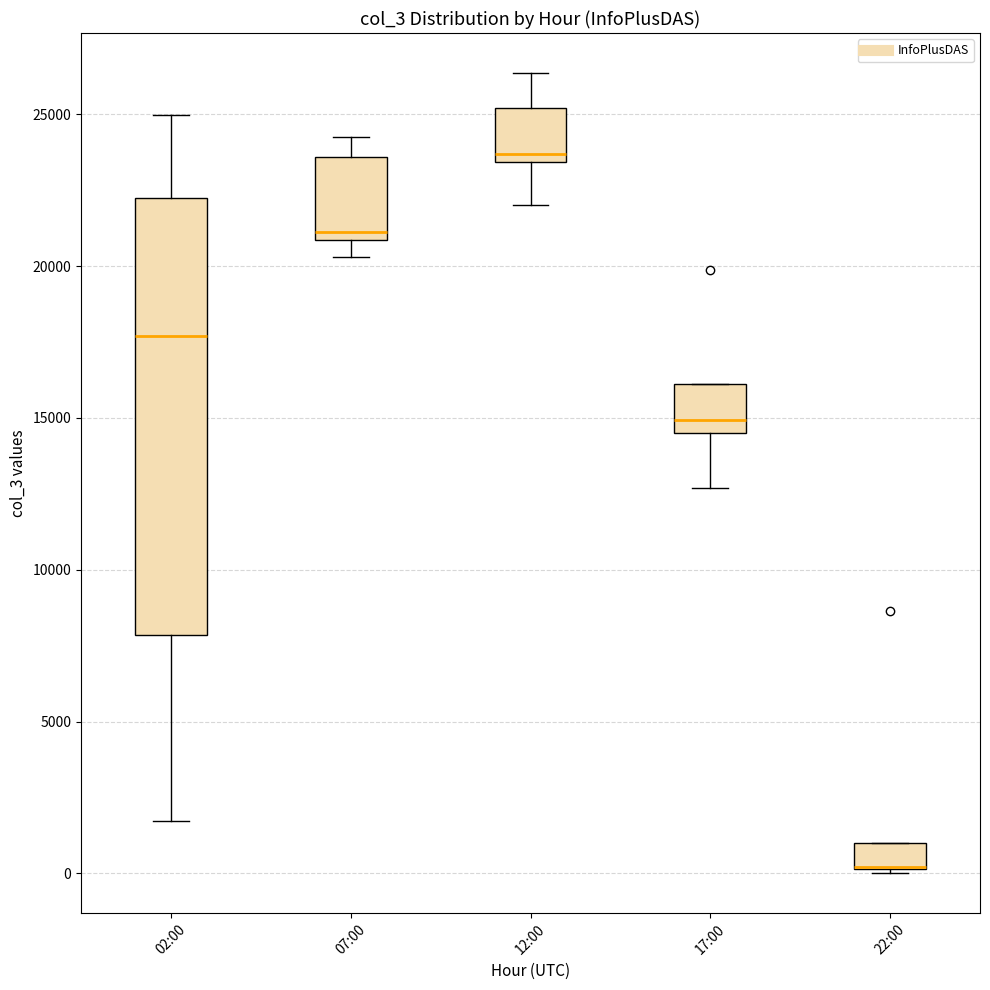

Reading left to right, transcribe this box plot: for each box, give where its median line is, the range the box spans, and where its two whiskers end, as read against the y-axis. The values are not printed on the chart, so give them approximately, as read against the axis.

02:00: median 17500, box 8000 to 22000, whiskers 1500 to 25000
07:00: median 21000 (just above the box's lower edge), box 21000 to 23500, whiskers 20500 to 24500
12:00: median 23500 (just above the box's lower edge), box 23500 to 25000, whiskers 22000 to 26500
17:00: median 15000, box 14500 to 16000, whiskers 12500 to 16000
22:00: median 0 (drawn on the box's lower edge), box 0 to 1000, whiskers 0 to 1000